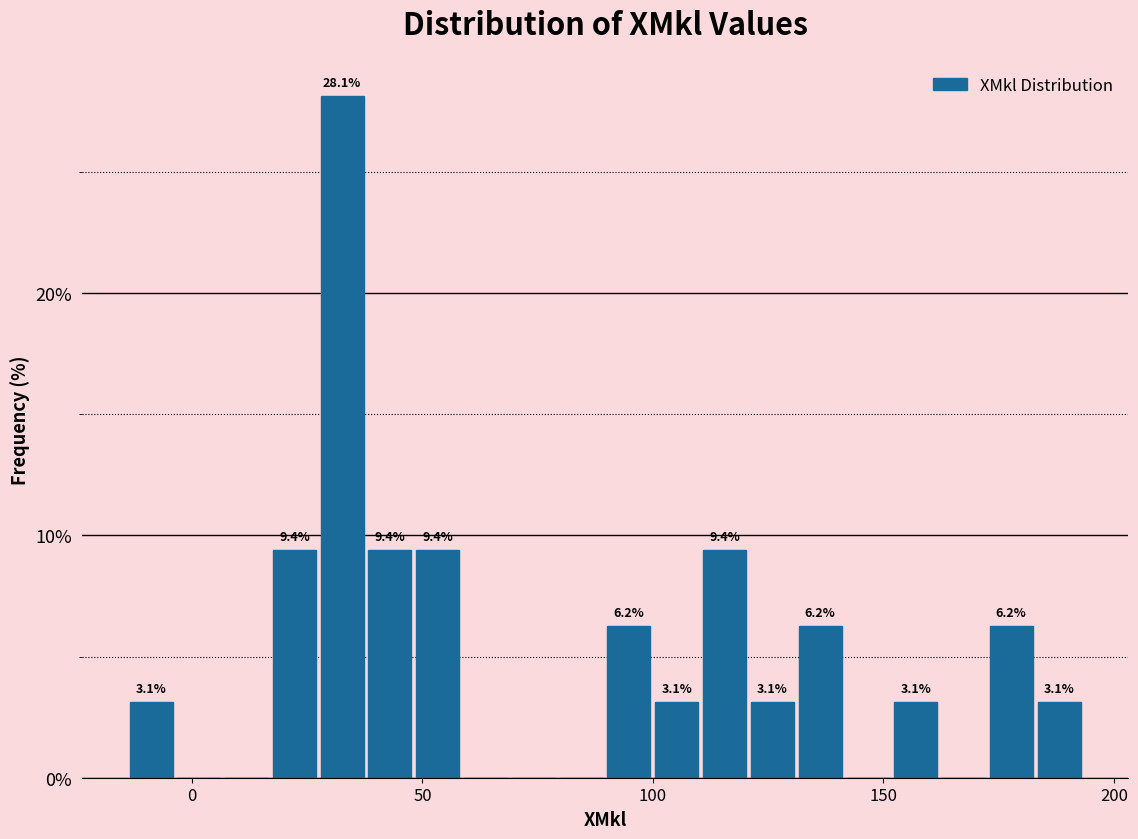

Around what value on the x-axis is the tallest bar? Give the approximate position of its centre, as read against the axis.

35